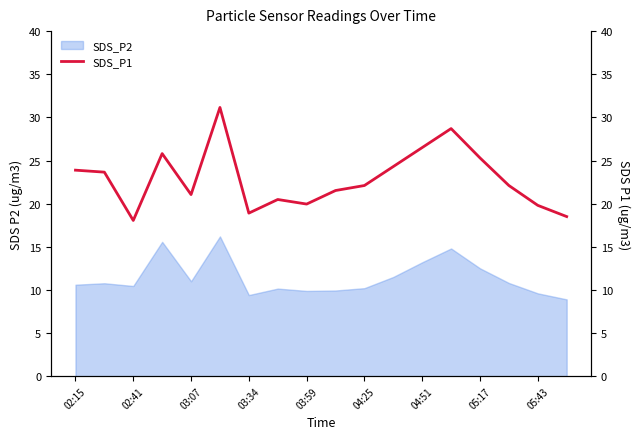

Is it true that SDS_P2 equals 15.6 at 05:43?

False